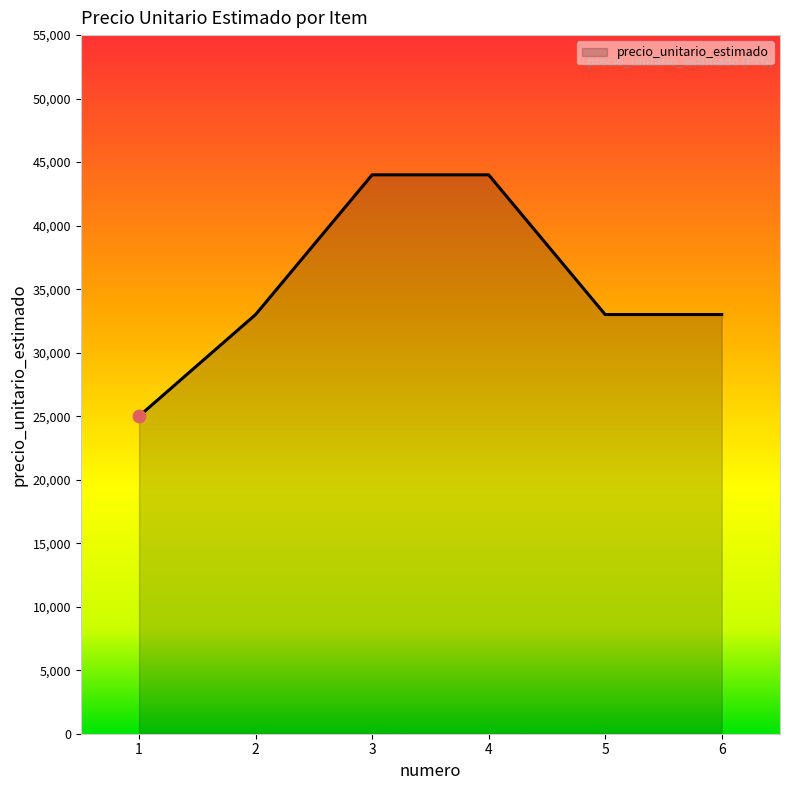

What is the ratio of the value at 2 to the value at 6?

1.0